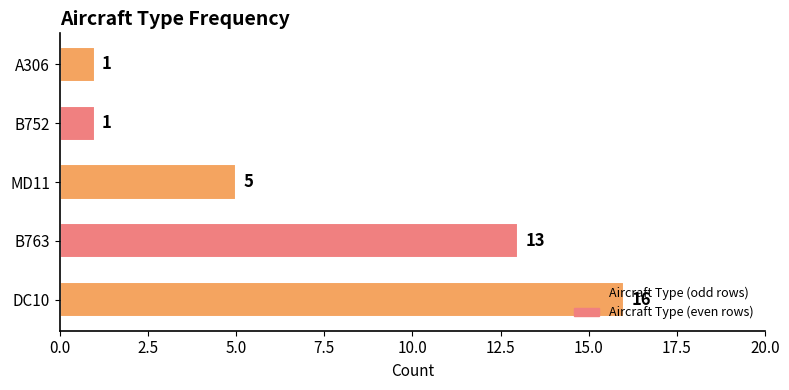

How many values are below 5?

2